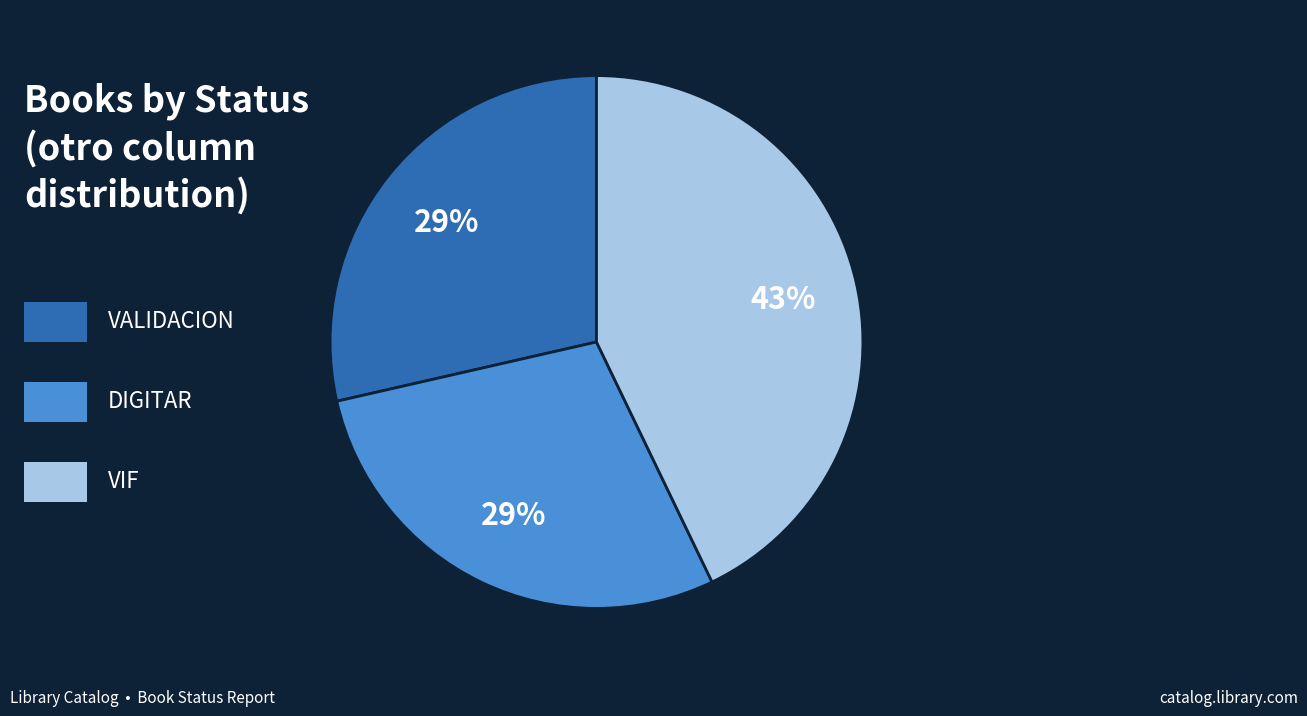

To the nearest percent, what is the average slice percentage?

33%